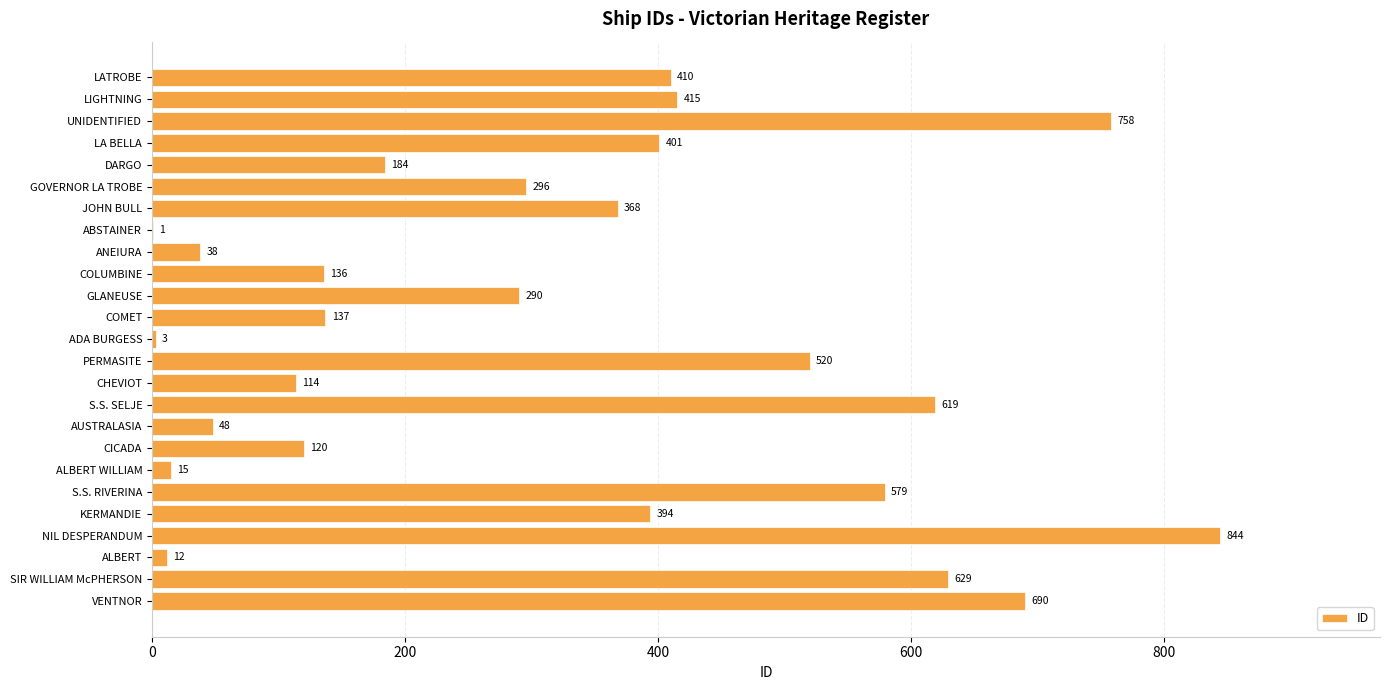

The chart shows a value of 1211 at NIL DESPERANDUM. True or false?

False